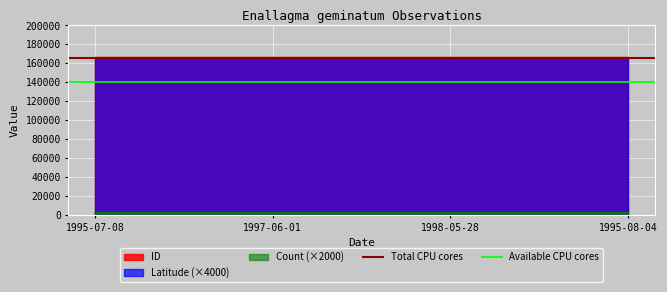

Which series changed the most between 1995-07-08 and 1997-06-01?

Total CPU cores